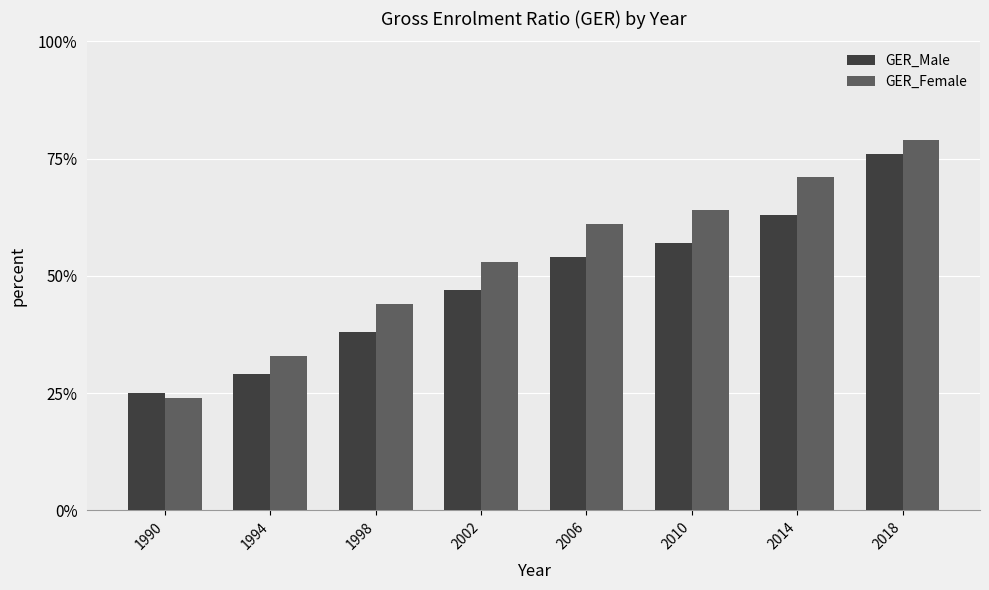

What is the spread (max minus min) of values at 2010?

7